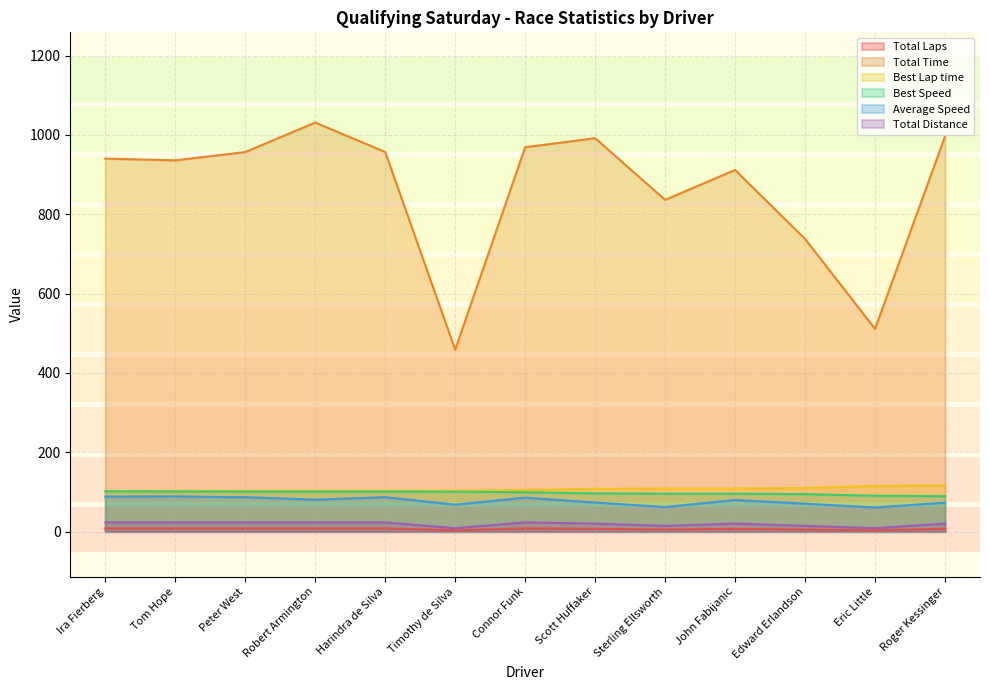

Does the chart display data point markers on the line(s)?

No